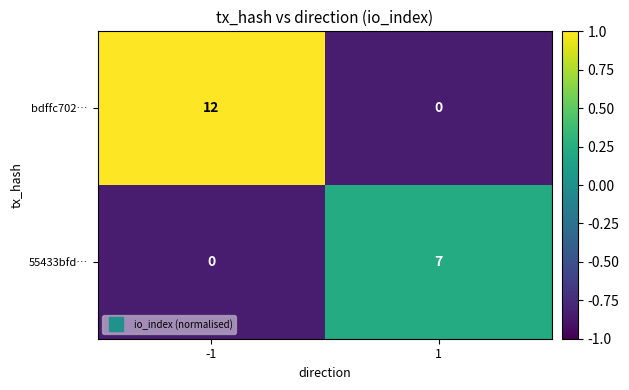

Reading right to left, transcribe all the data shown in this chart.

bdffc702…: 0	12
55433bfd…: 7	0